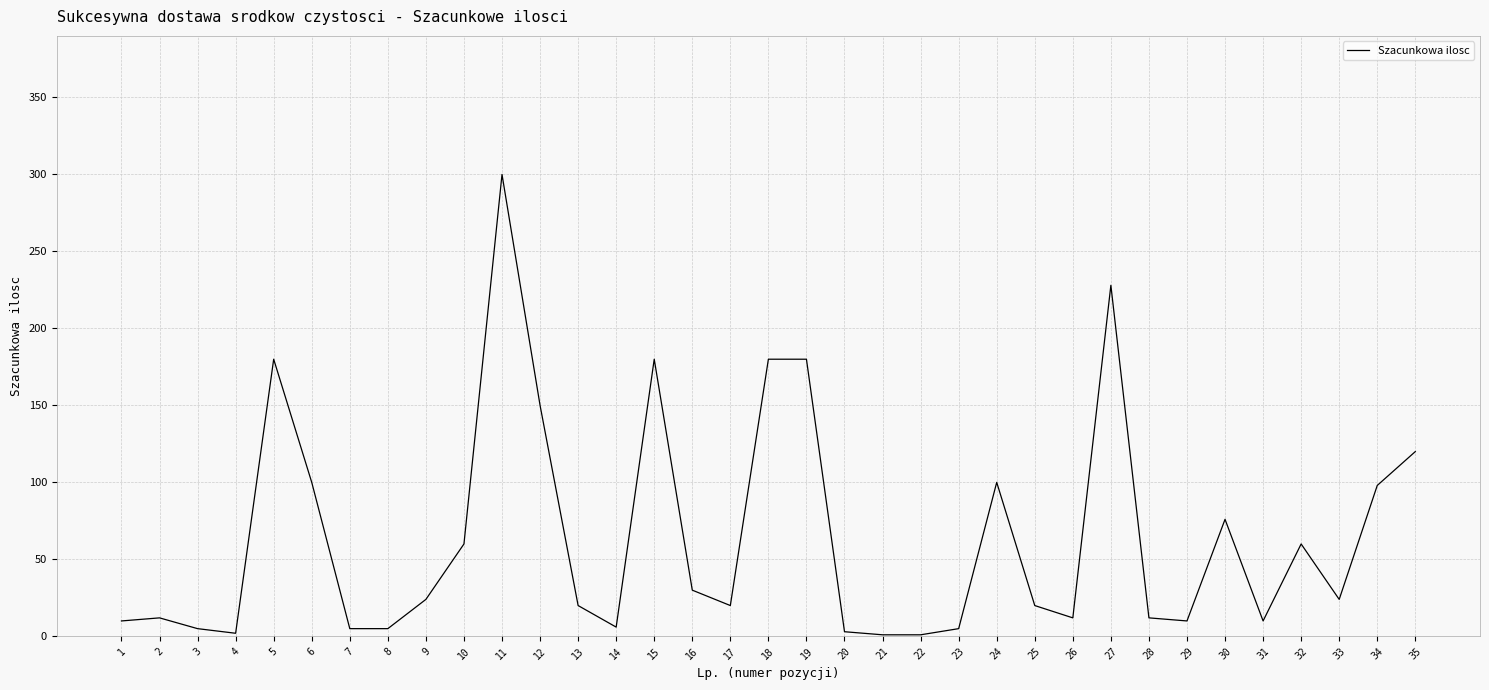

What is the difference between the maximum and minimum values?

299